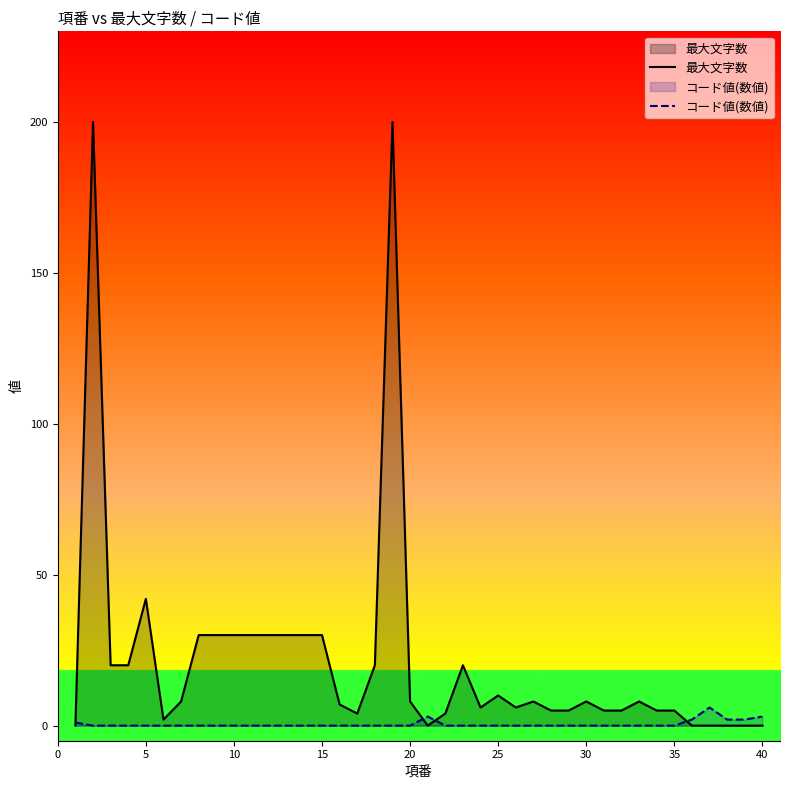

At how many categories does at least one series exceed 109?

2